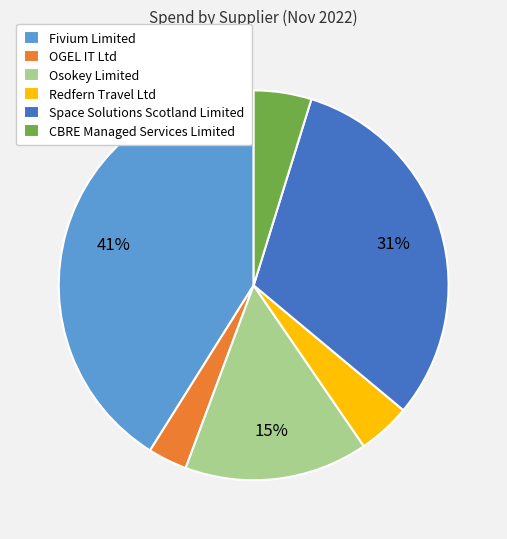

Which slice is the smallest?

OGEL IT Ltd